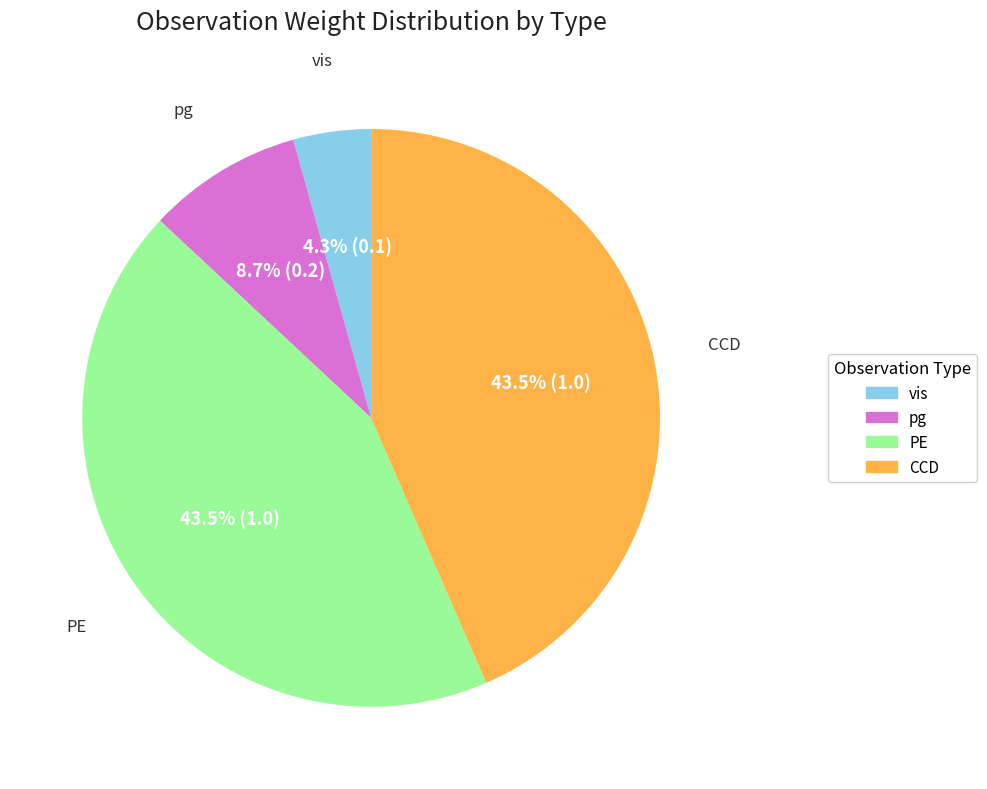

Is there any slice that represents more than half of the pie?

No